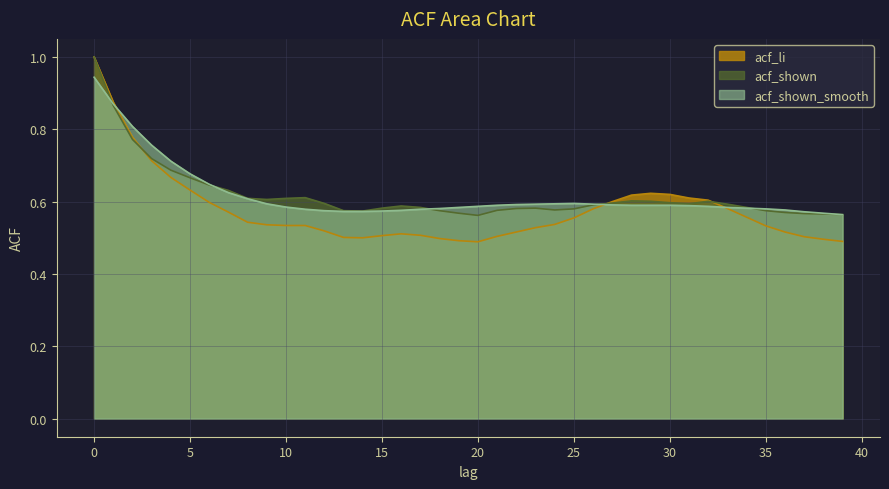

Reading left to right, what are all the values shown in this chart?

acf_li: 1.0	0.9	0.8	0.7	0.7	0.6	0.6	0.6	0.5	0.5	0.5	0.5	0.5	0.5	0.5	0.5	0.5	0.5	0.5	0.5	0.5	0.5	0.5	0.5	0.5	0.6	0.6	0.6	0.6	0.6	0.6	0.6	0.6	0.6	0.6	0.5	0.5	0.5	0.5	0.5
acf_shown: 1.0	0.9	0.8	0.7	0.7	0.7	0.6	0.6	0.6	0.6	0.6	0.6	0.6	0.6	0.6	0.6	0.6	0.6	0.6	0.6	0.6	0.6	0.6	0.6	0.6	0.6	0.6	0.6	0.6	0.6	0.6	0.6	0.6	0.6	0.6	0.6	0.6	0.6	0.6	0.6
acf_shown_smooth: 0.9	0.9	0.8	0.8	0.7	0.7	0.6	0.6	0.6	0.6	0.6	0.6	0.6	0.6	0.6	0.6	0.6	0.6	0.6	0.6	0.6	0.6	0.6	0.6	0.6	0.6	0.6	0.6	0.6	0.6	0.6	0.6	0.6	0.6	0.6	0.6	0.6	0.6	0.6	0.6